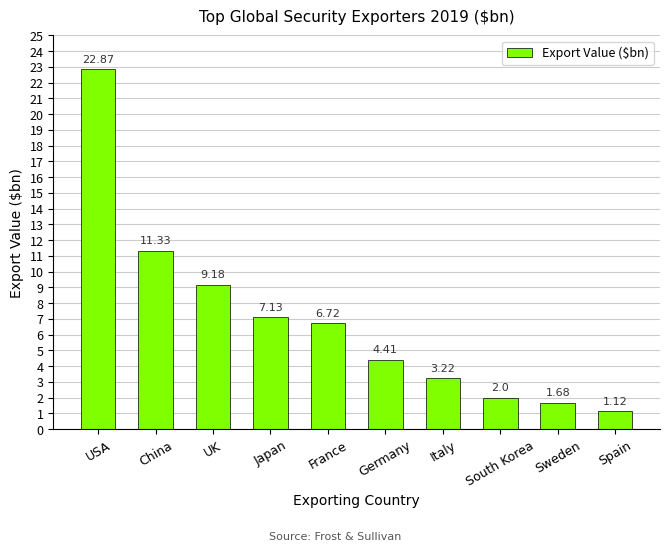

What is the label of the 5th bar from the right?

Germany